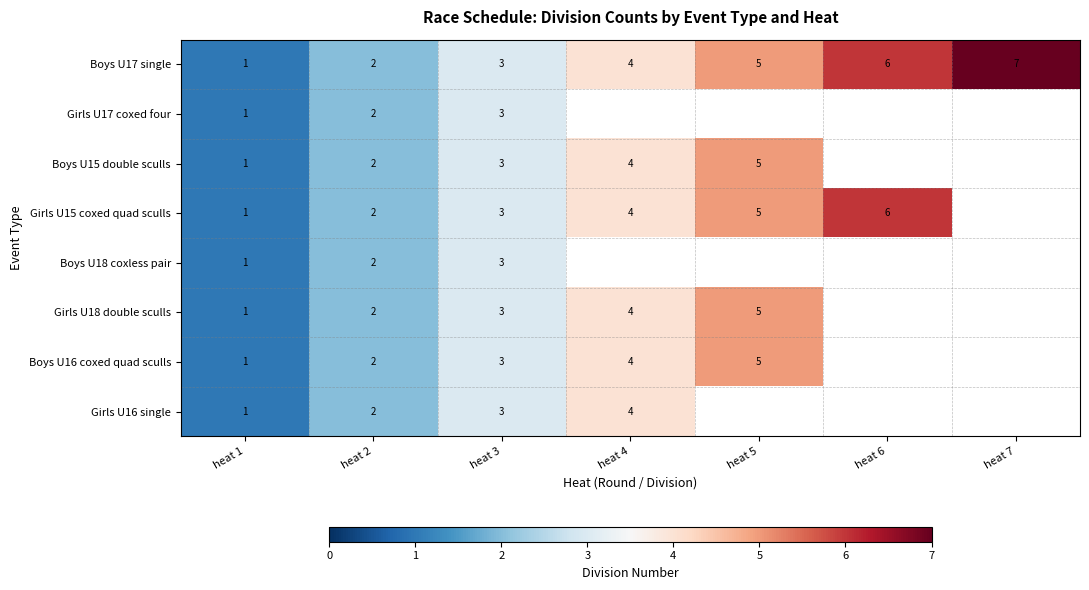

What is the sum of the Girls U15 coxed quad sculls values at heat 1 and heat 2?

3